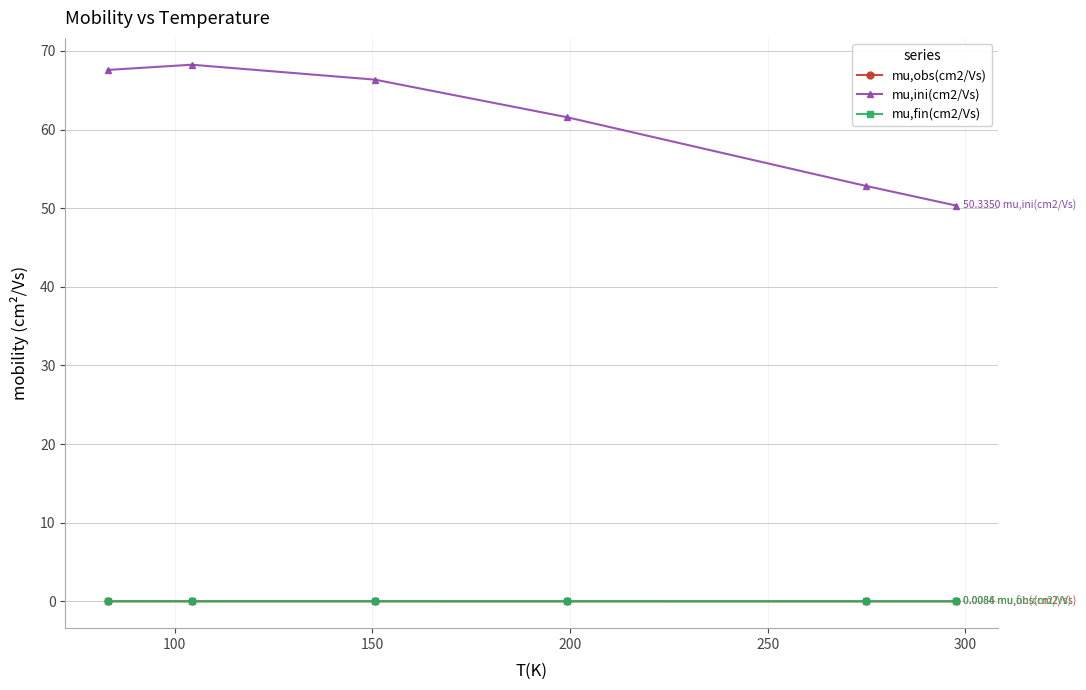

Which series has the largest total across all categories?

mu,ini(cm2/Vs)